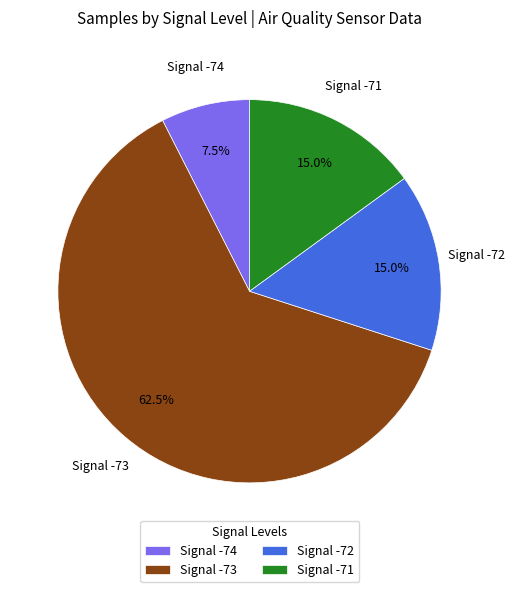

How much of the chart is everything except Signal -72?

85.0%